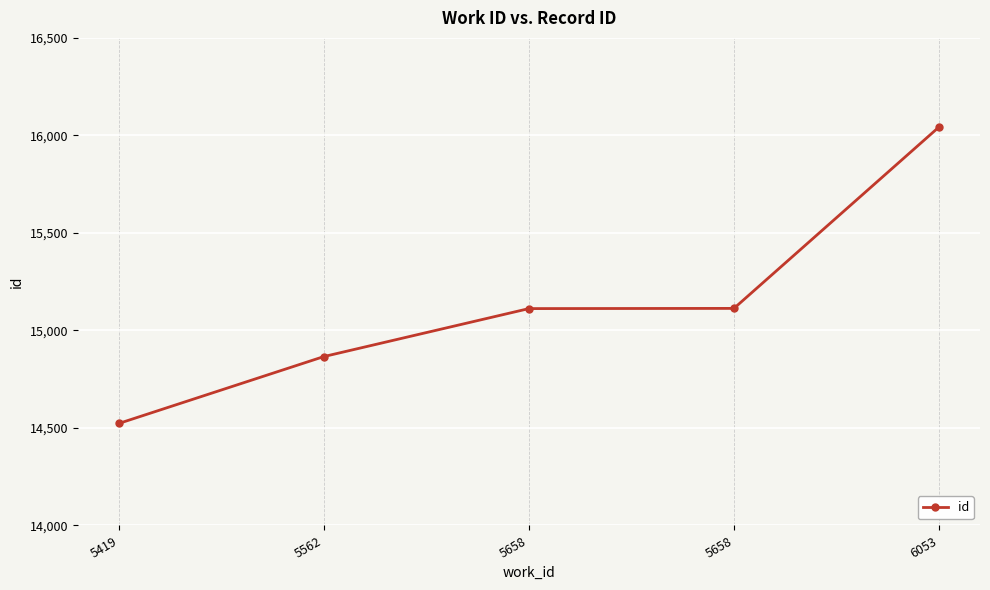

Rank the categories by value from highest to lowest.

6053, 5658, 5658, 5562, 5419